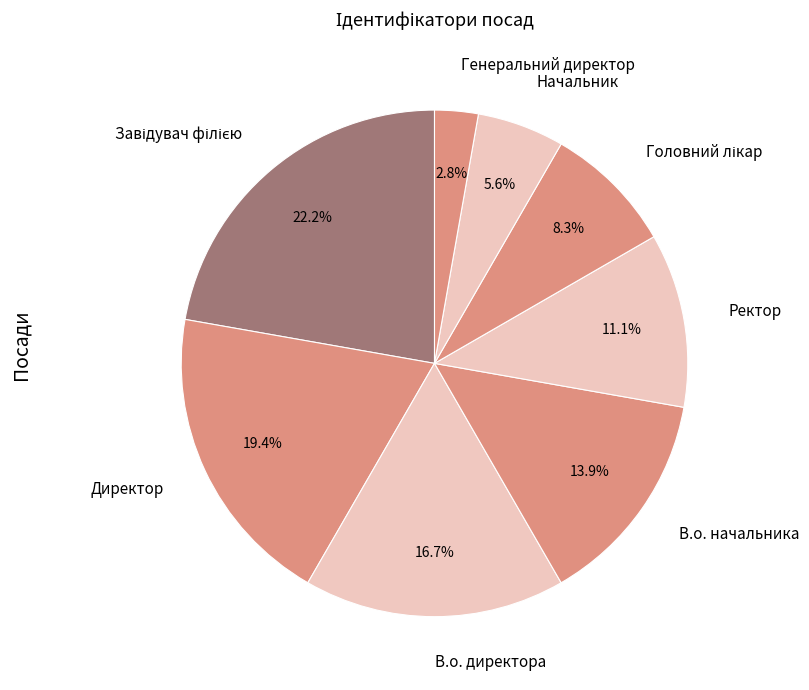

To the nearest percent, what percentage of the pie is В.о. директора?

17%